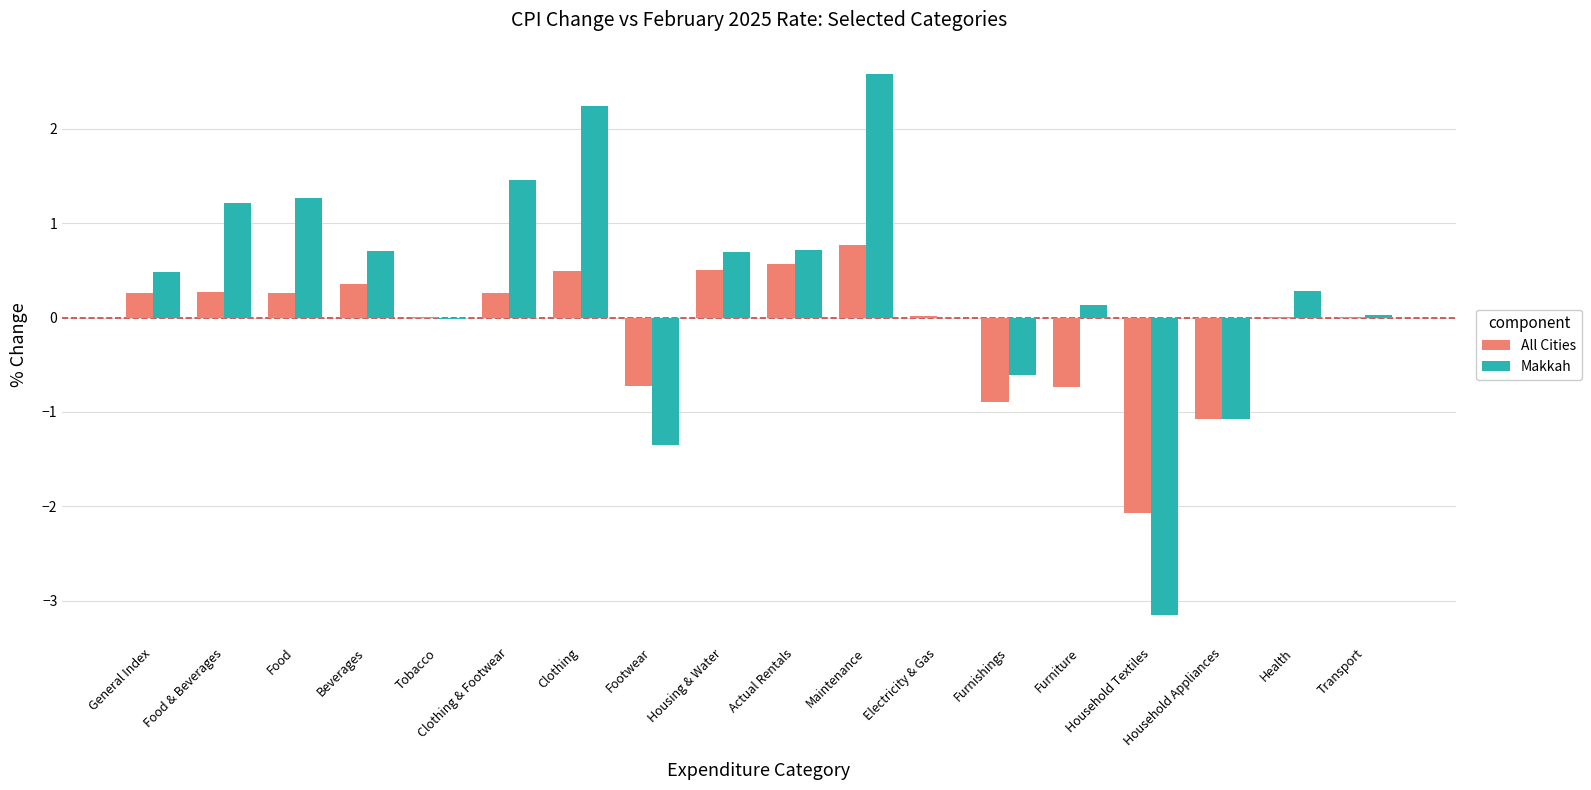

What is the sum of all All Cities values?

-1.7